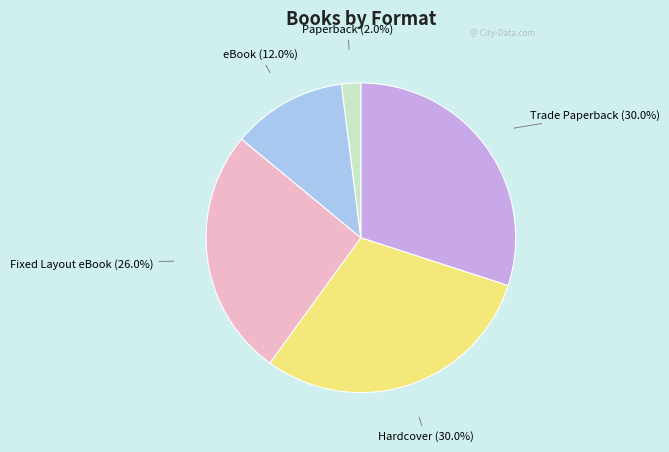

How many slices are in this pie chart?

5